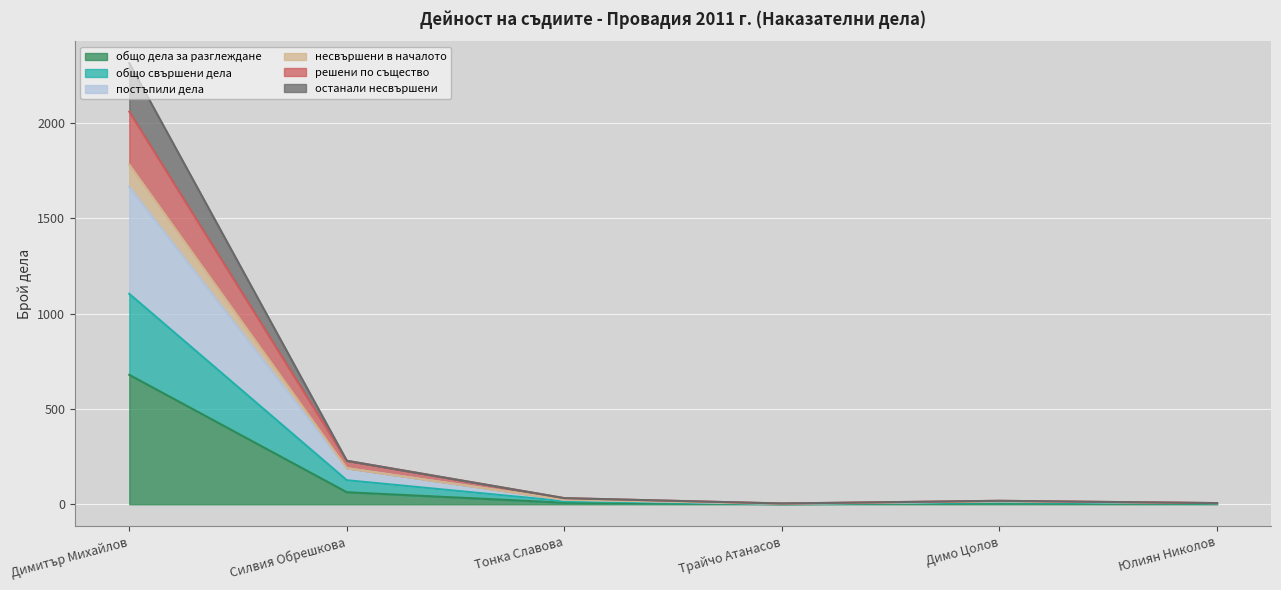

The value of решени по същество at Юлиян Николов is 9. True or false?

False